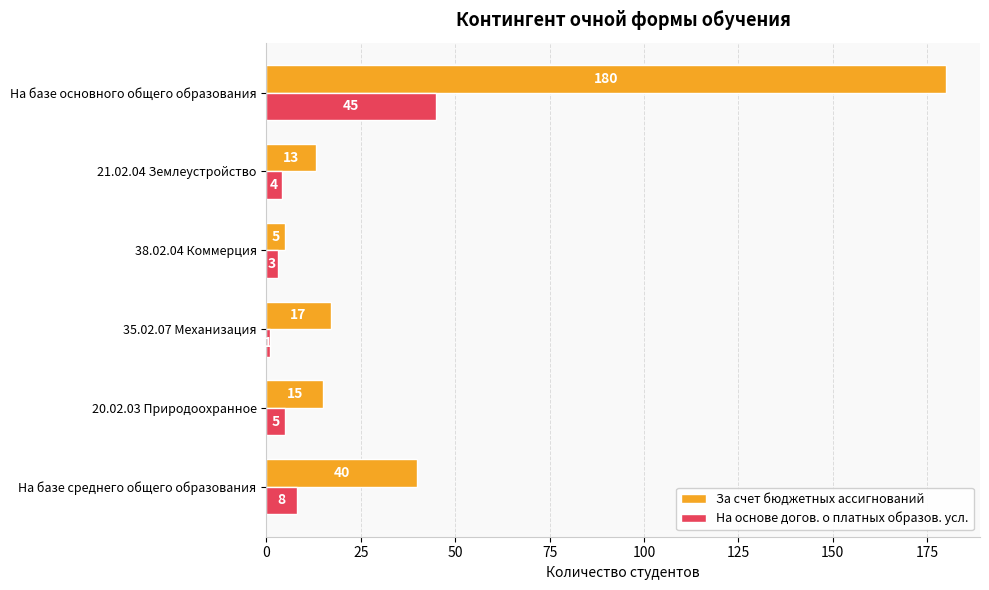

True or false: За счет бюджетных ассигнований has a value of 13 at 21.02.04 Землеустройство.

True